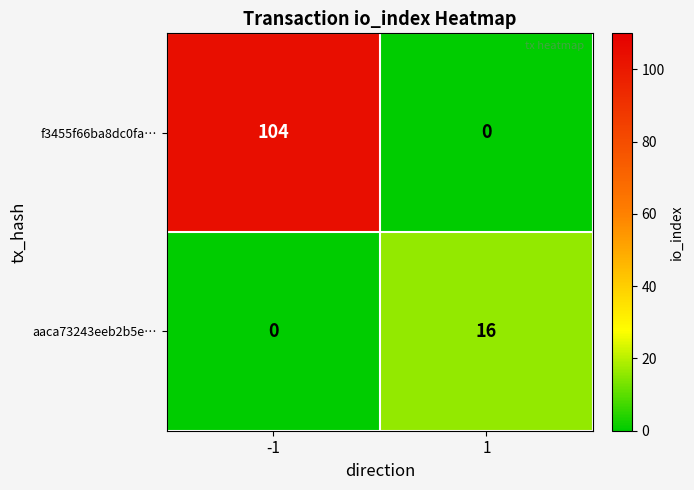

Reading right to left, transcribe all the data shown in this chart.

f3455f66ba8dc0fa…: 0	104
aaca73243eeb2b5e…: 16	0